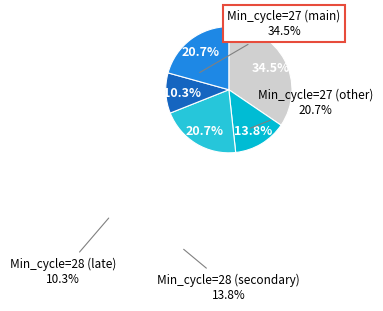

How many segments does this pie chart have?

5